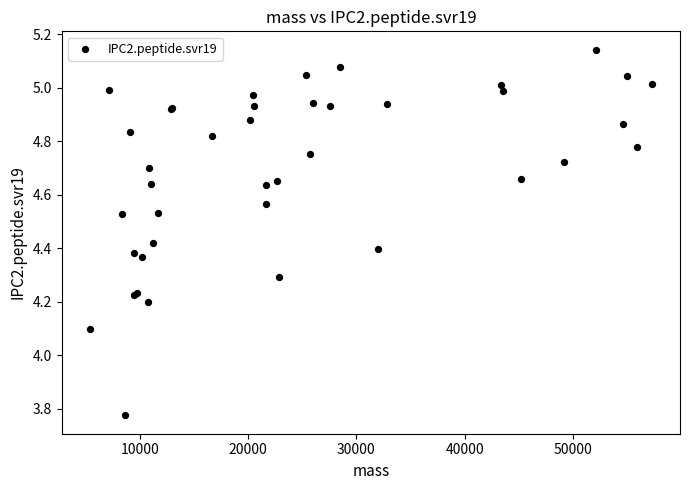

What Y value in the scatter plot is closest to 4?

4.1